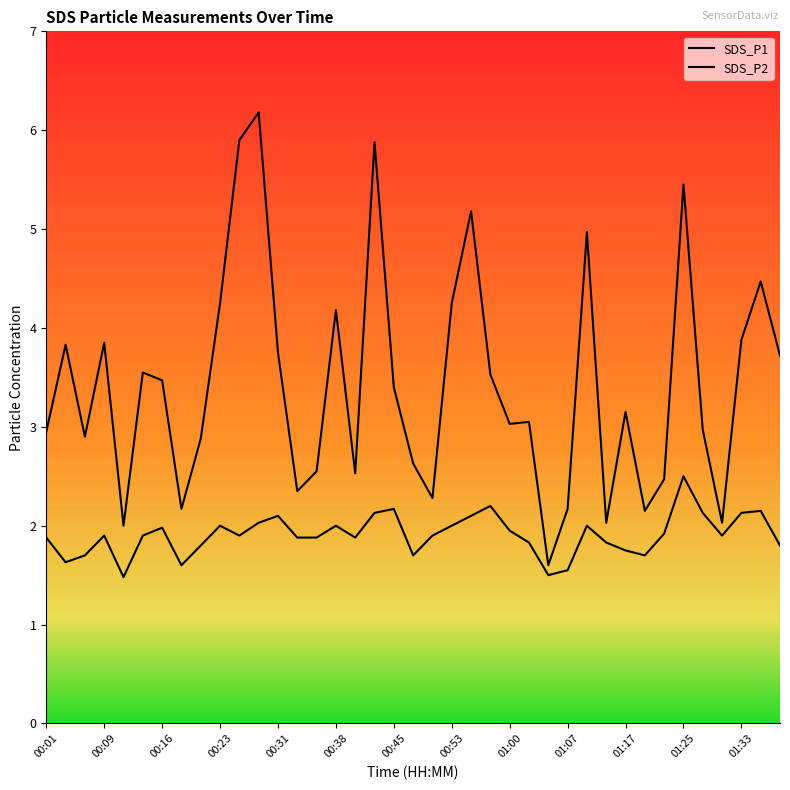

Which series has the widest spread of values?

SDS_P1